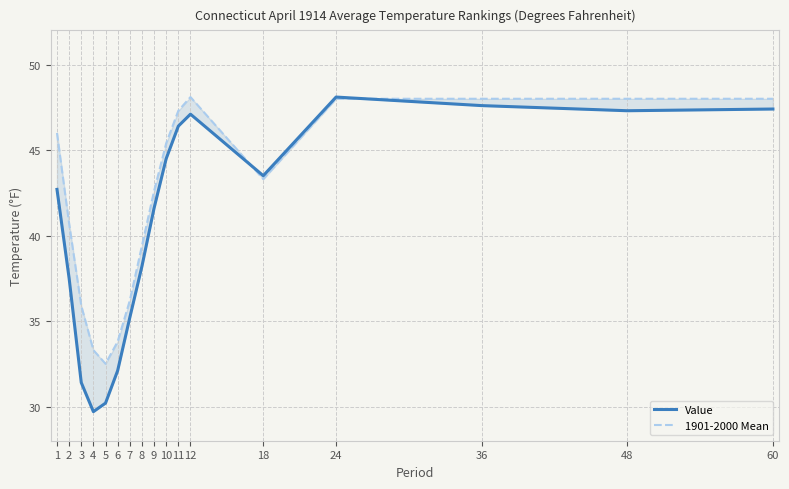

True or false: Value has a value of 52.7 at 4.

False